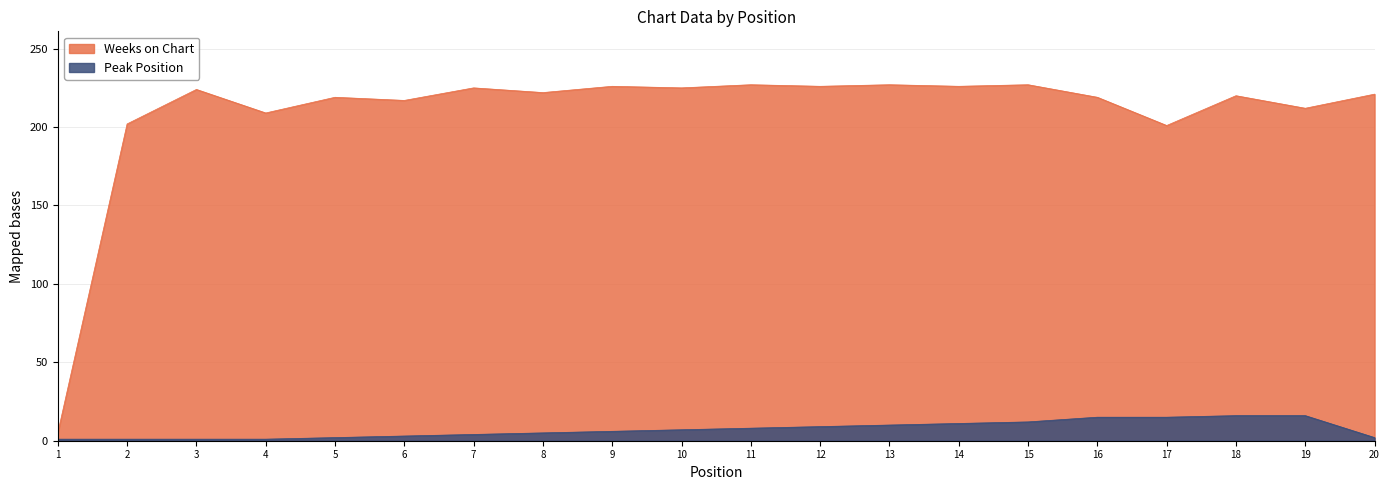

Which series has the widest spread of values?

Weeks on Chart